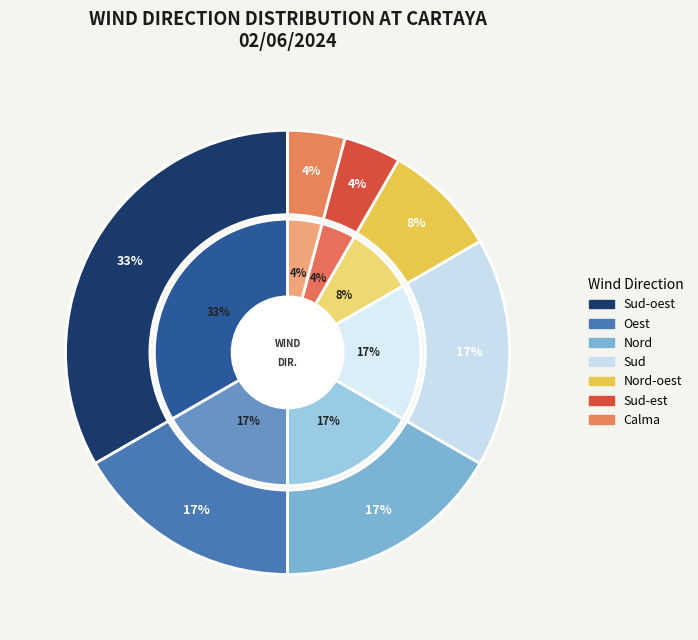

Count the number of slices in the pie.

7